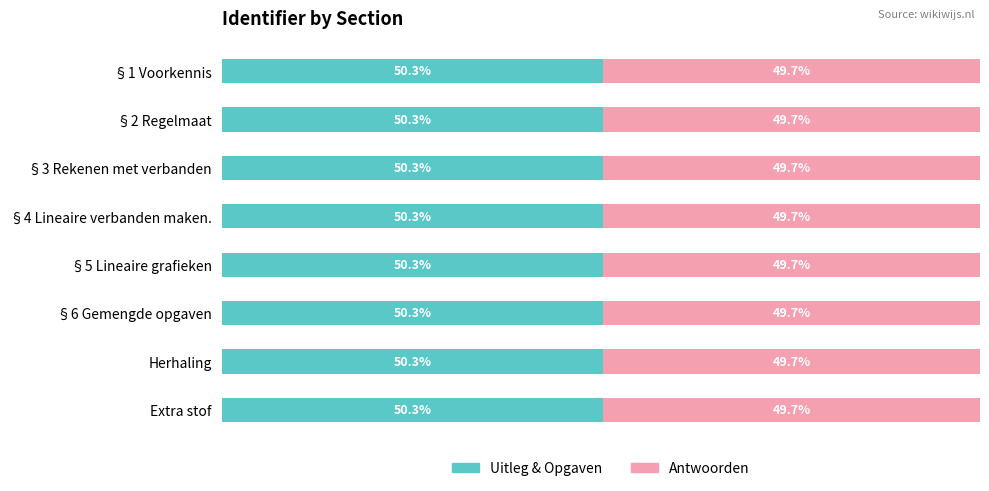

What are all the series names shown in the legend?

Uitleg & Opgaven, Antwoorden